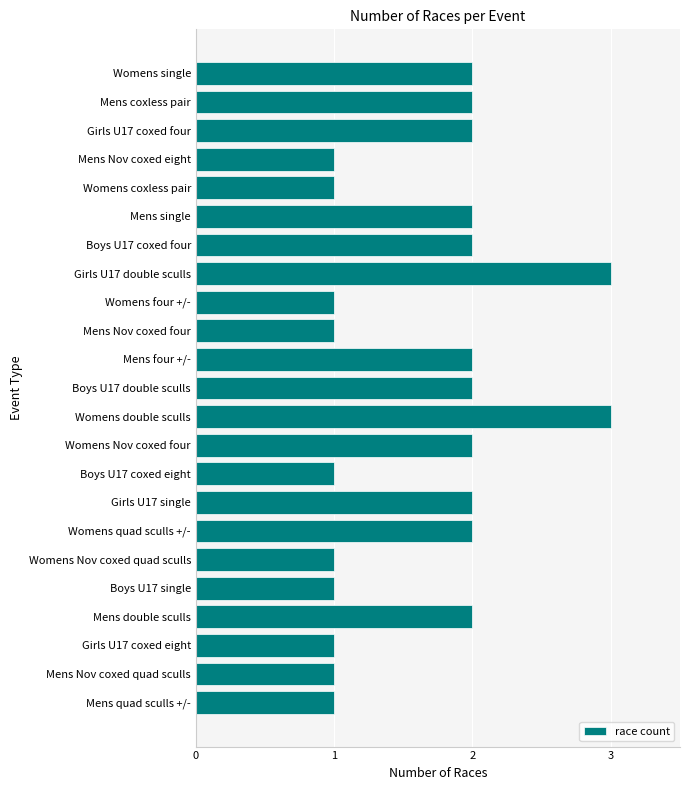

What is the greatest value displayed?

3